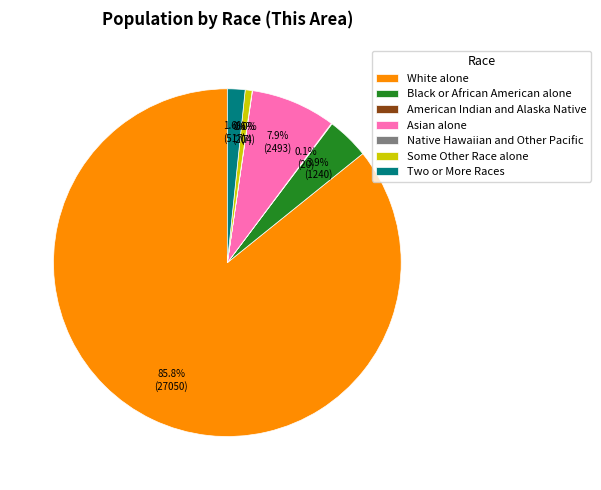

To the nearest percent, what is the combined percentage of Black or African American alone and Asian alone?

12%